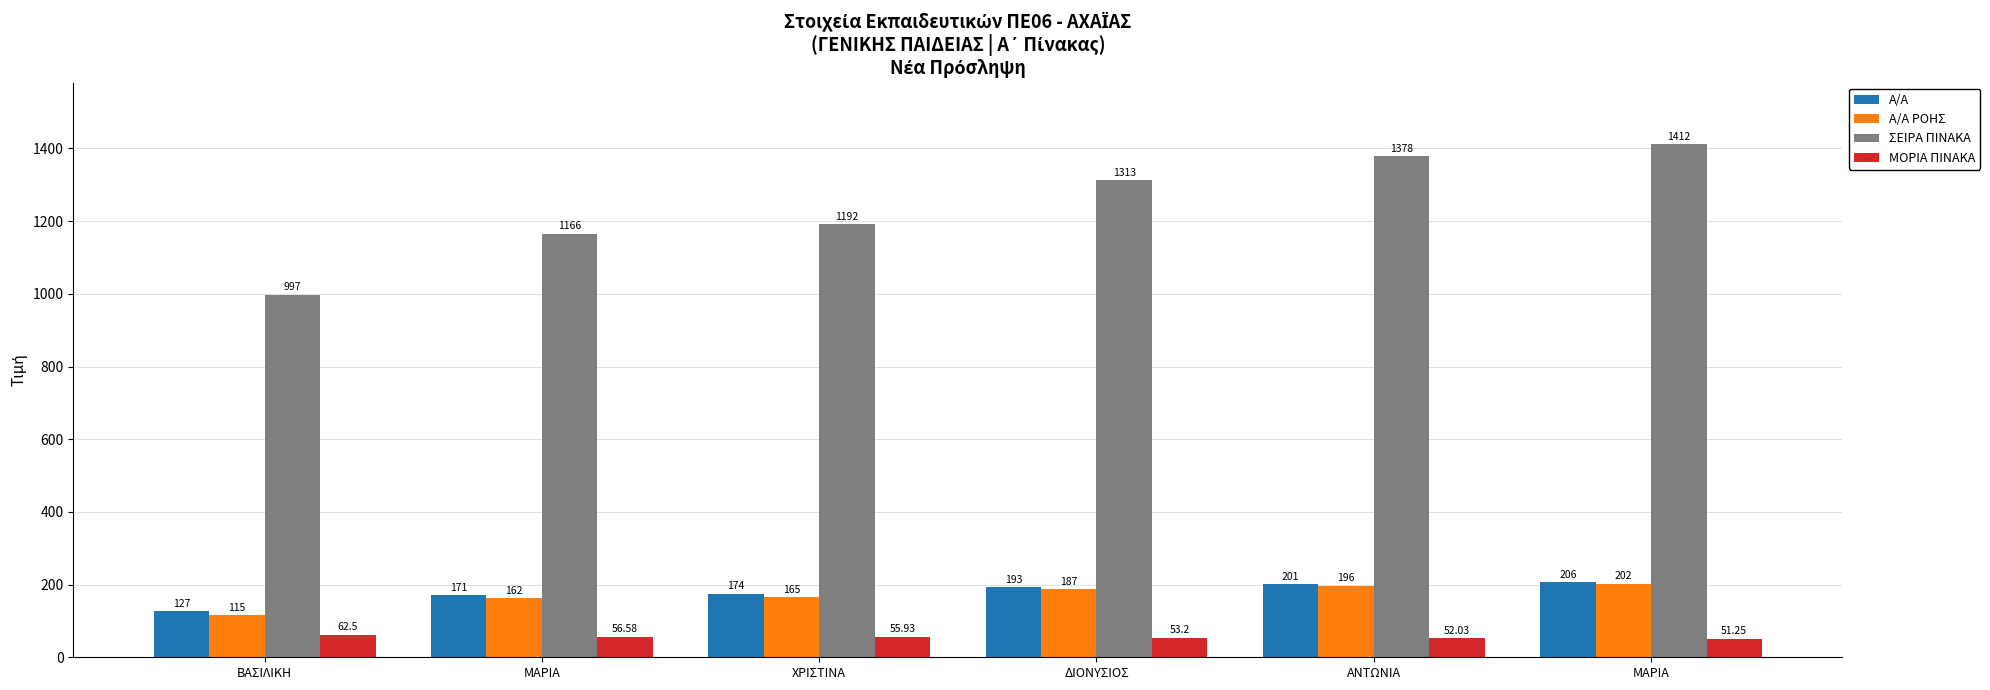

How many bars are there in total?

24